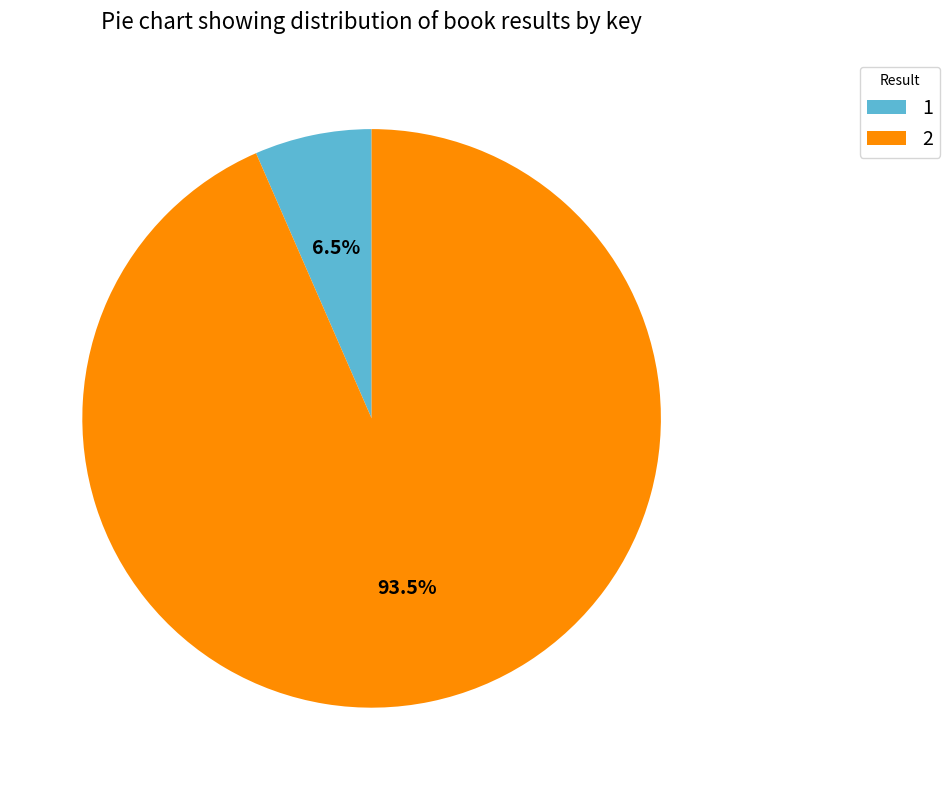

What is the largest slice in the pie chart?

2